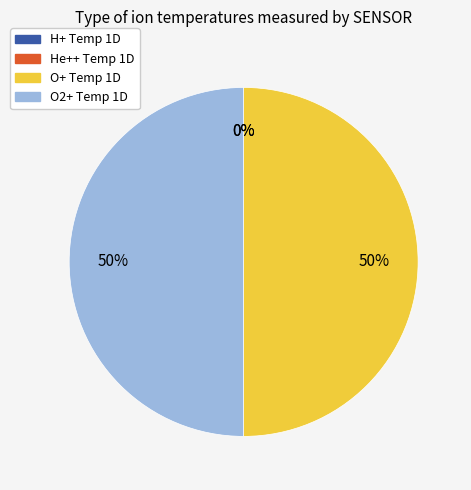

Is there any slice that represents more than half of the pie?

No